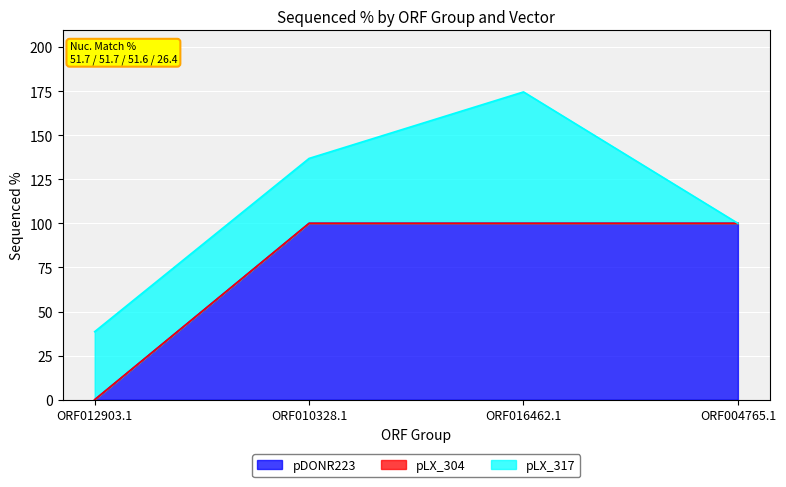

Rank the series by their maximum value, from lowest to highest.

pLX_304, pLX_317, pDONR223